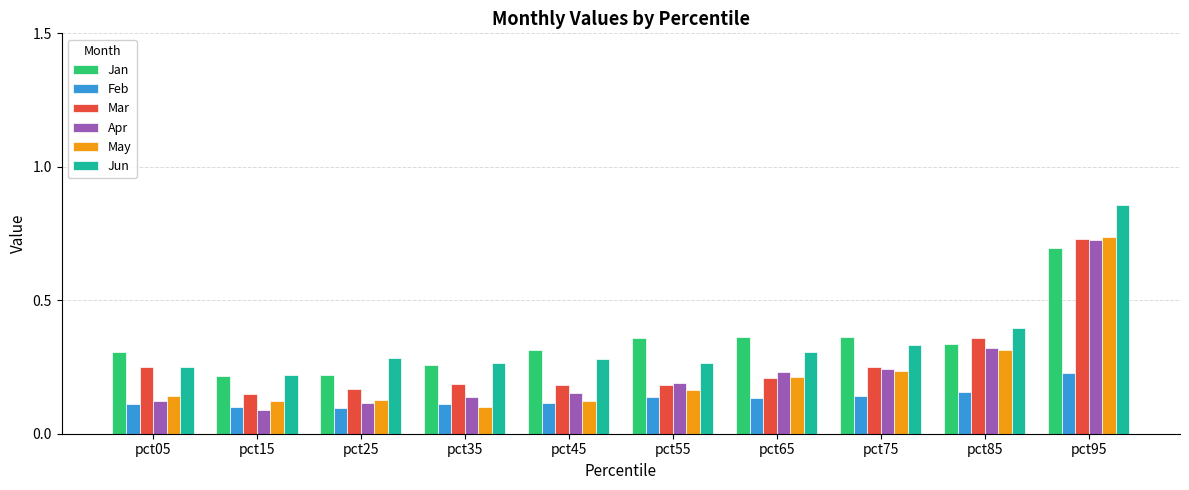

At how many categories does at least one series exceed 0?

10